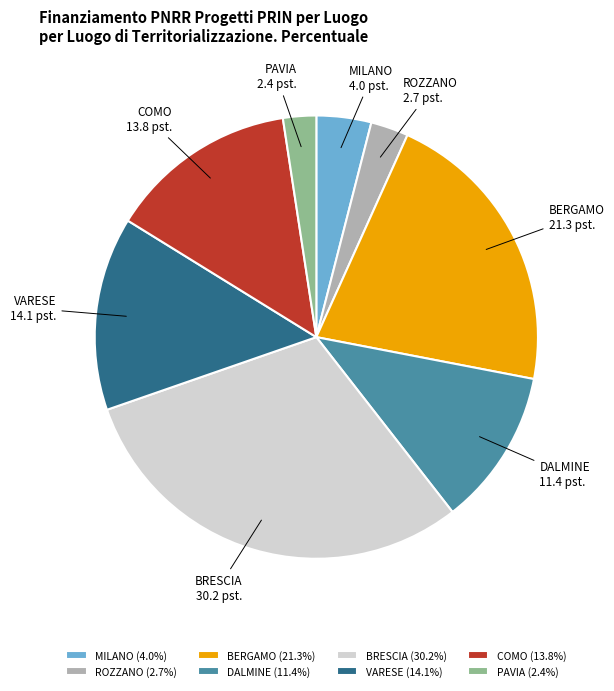

Between ROZZANO and DALMINE, which is larger?

DALMINE